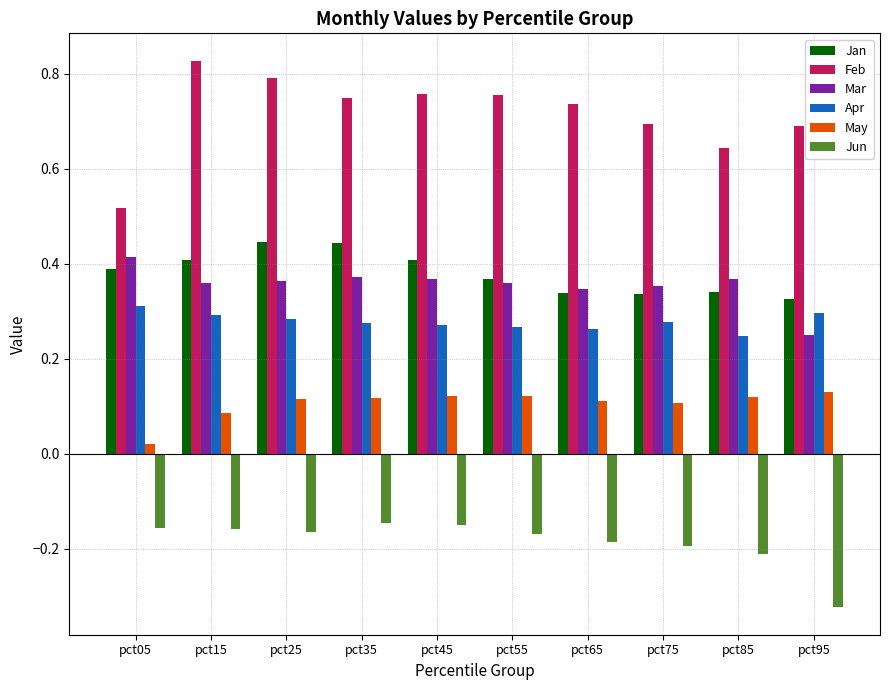

Is the value of Apr at pct35 greater than the value of Mar at pct25?

No